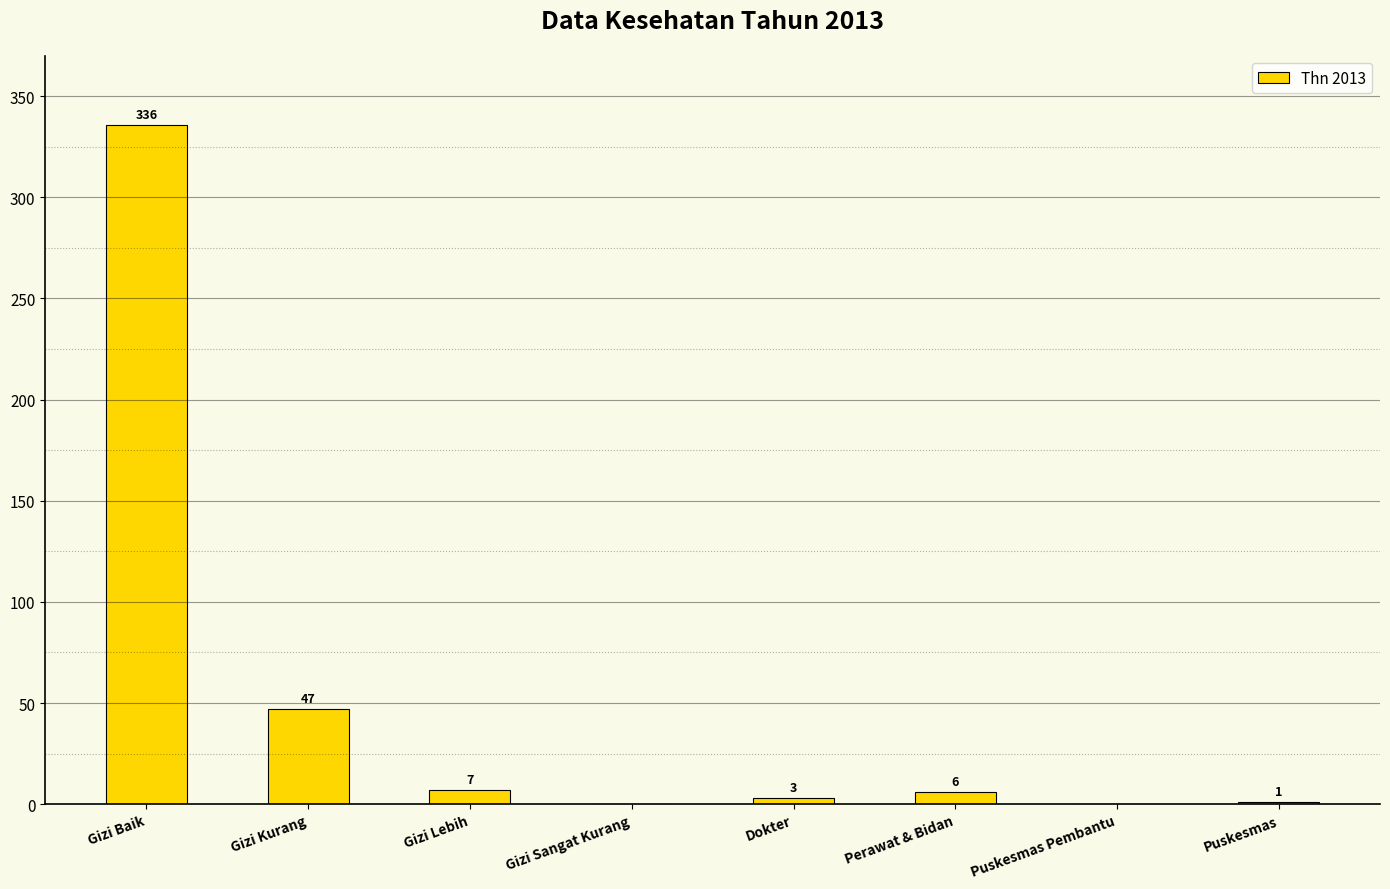

Are the bars horizontal?

No